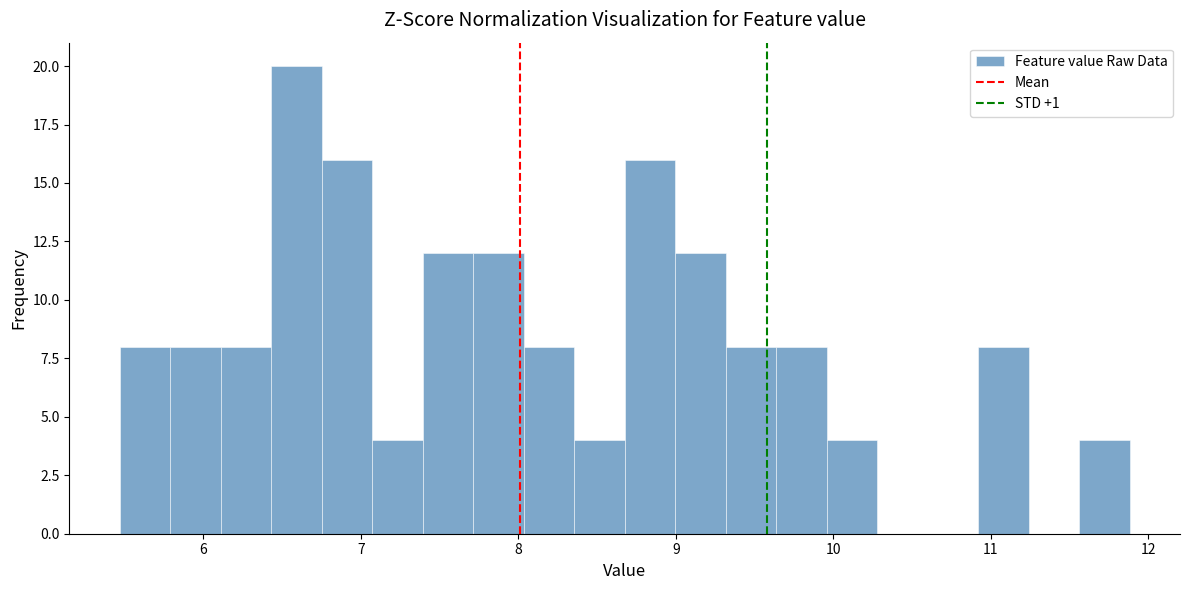

Around what value on the x-axis is the tallest bar? Give the approximate position of its centre, as read against the axis.

6.6